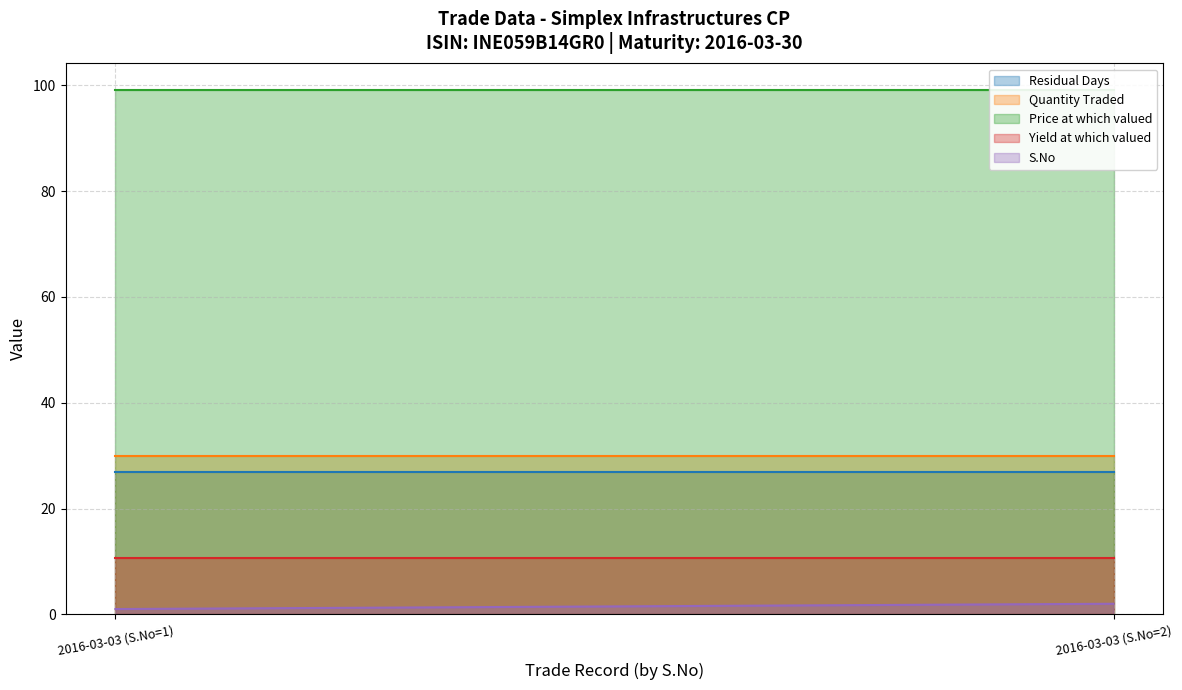

What is the approximate value of Residual Days at 2016-03-03 (S.No=1)?

27.0